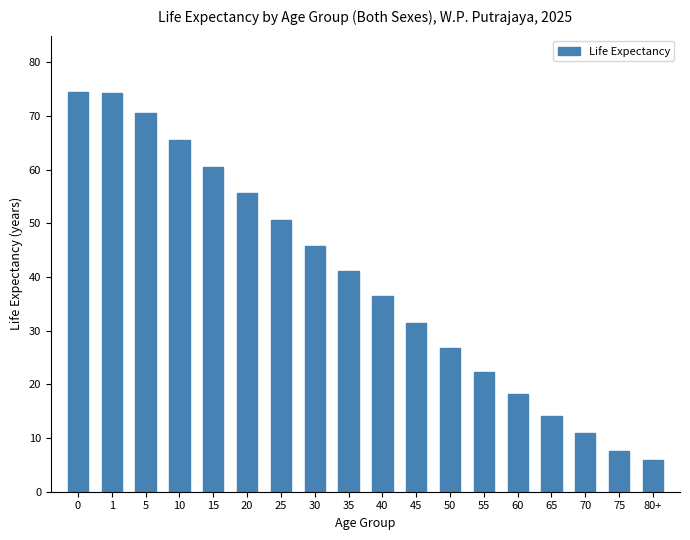

What is the ratio of the value at 80+ to the value at 0?

0.1